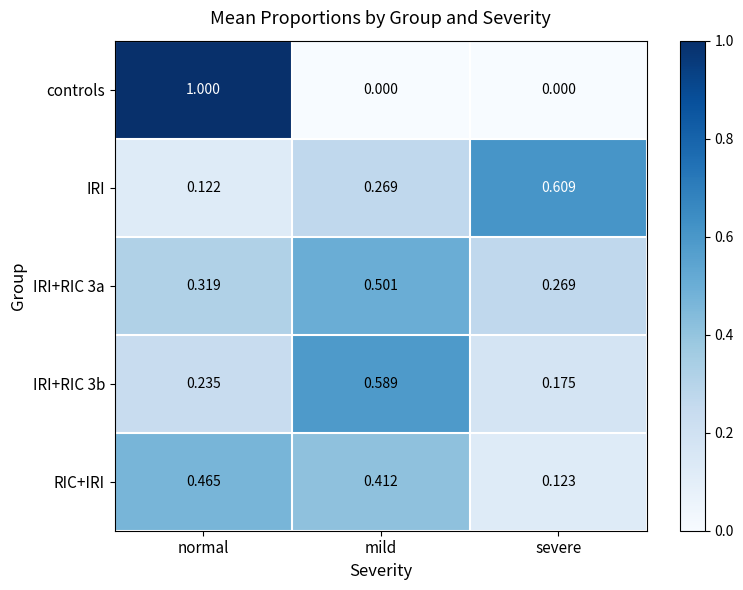

Which category has the lowest value in the IRI series?

normal